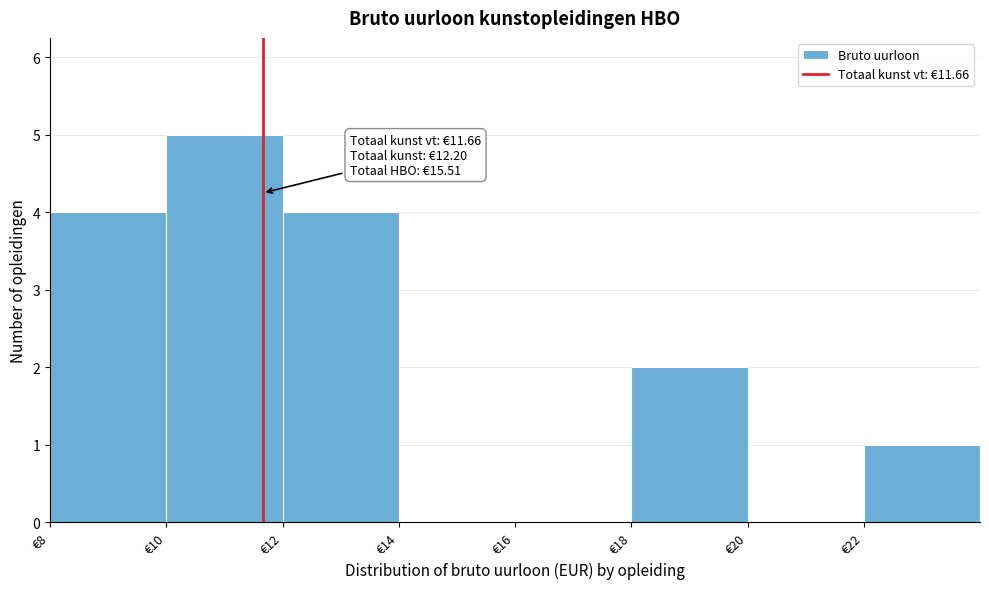

Over which range of the x-axis is the bar tallest?

10 to 12